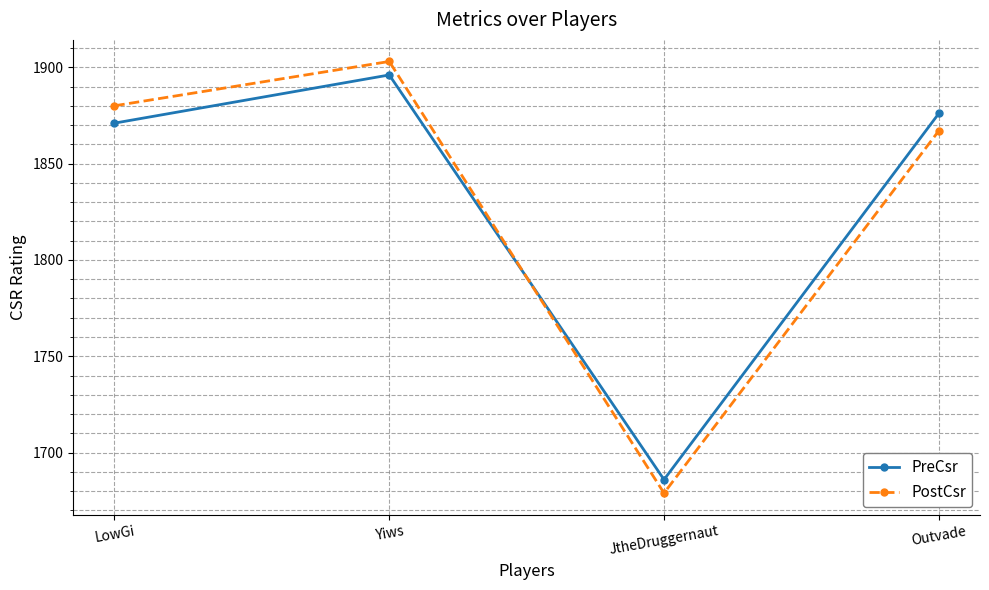

What is the difference between the maximum and minimum values in the PreCsr series?

210